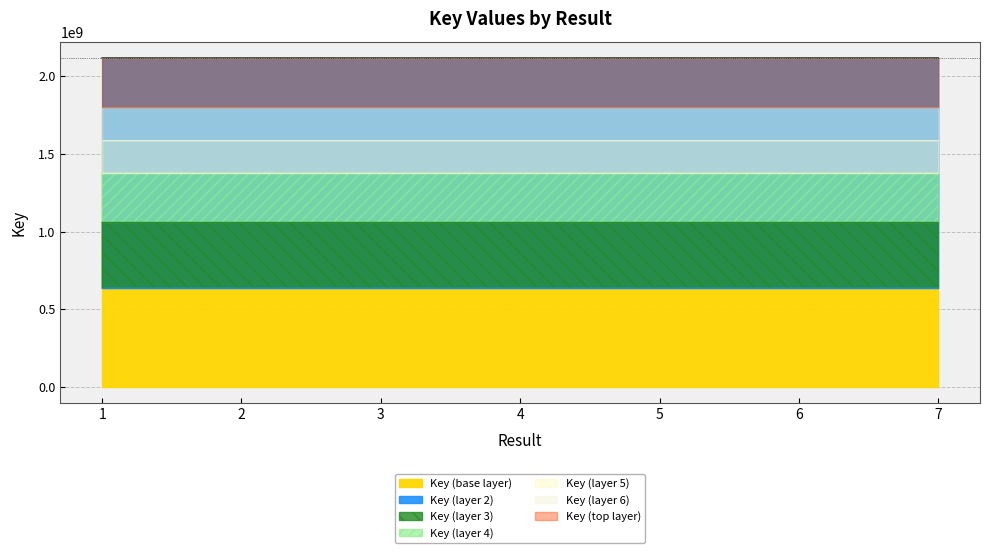

The chart shows a value of 155310811.1 at 4. True or false?

False